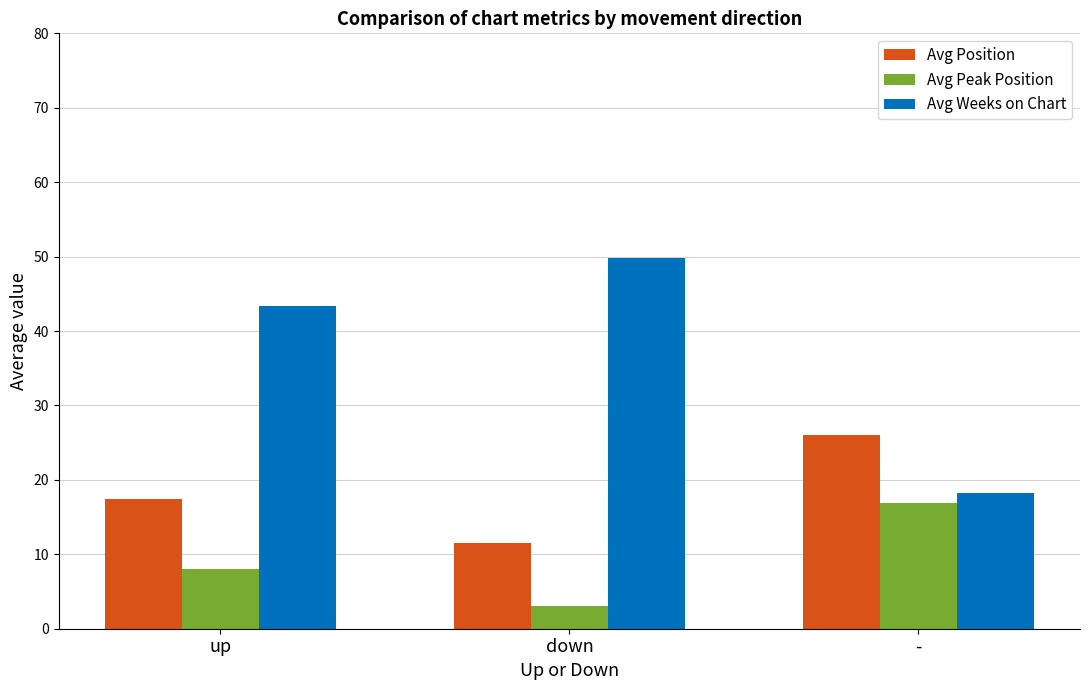

What are all the series names shown in the legend?

Avg Position, Avg Peak Position, Avg Weeks on Chart